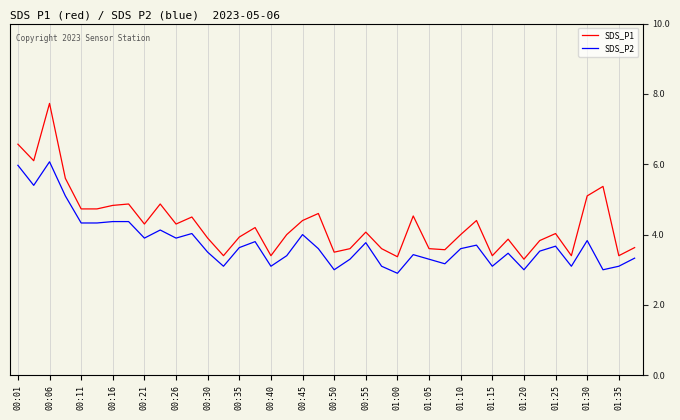

How many interior local peaks does the SDS_P2 series have?

11